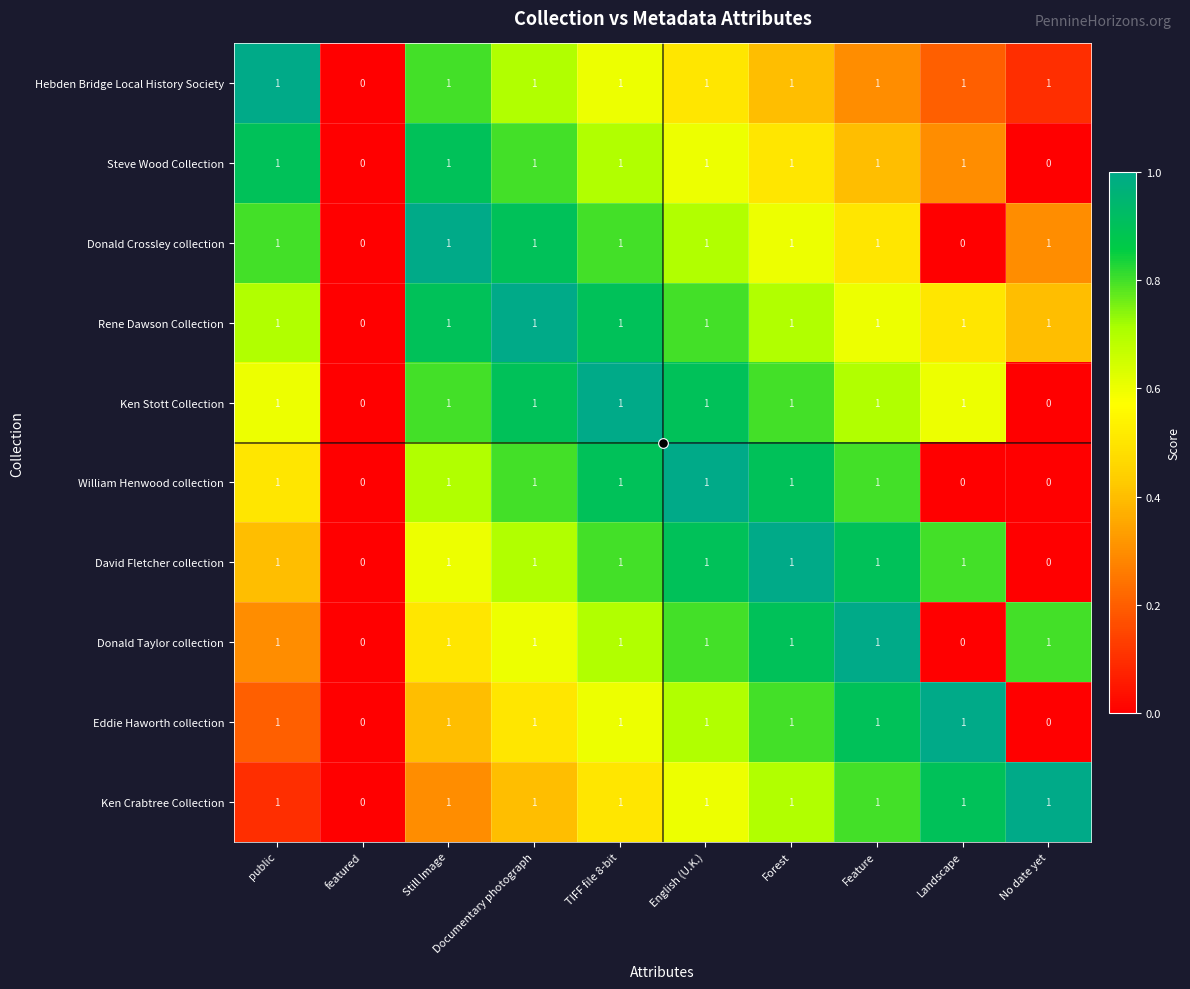

What is the sum of all Donald Taylor collection values?

8